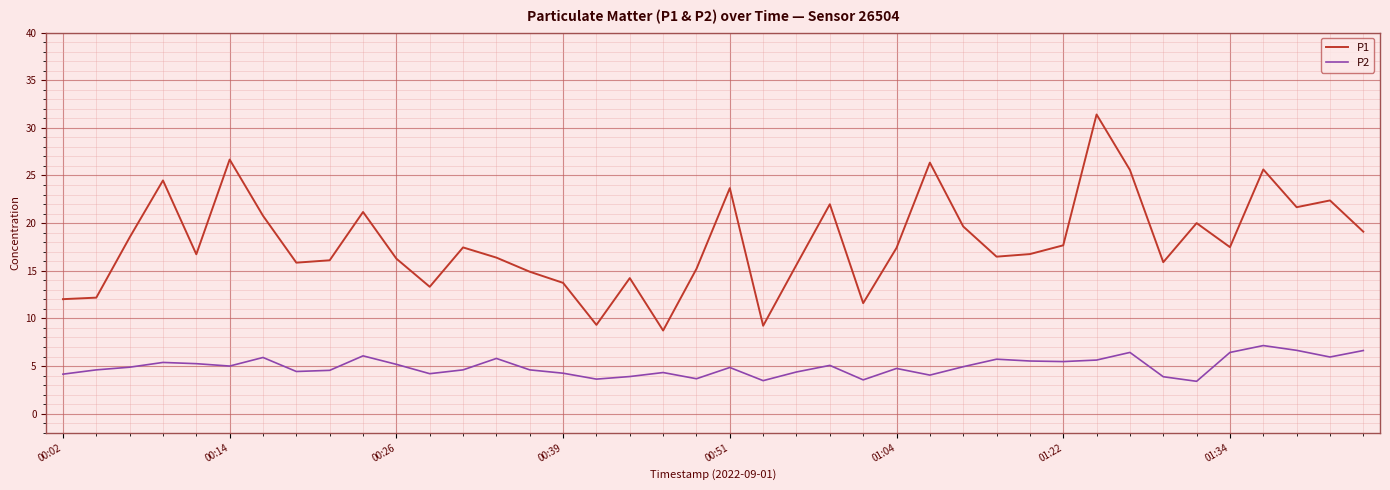

What is the lowest value of the P1 series?

8.7